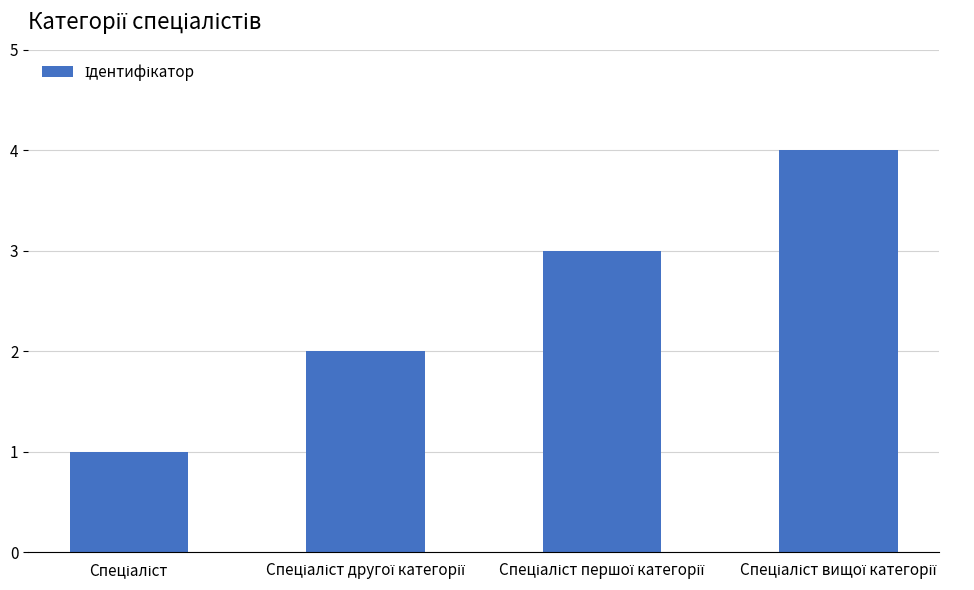

What is the difference between the maximum and minimum values?

3